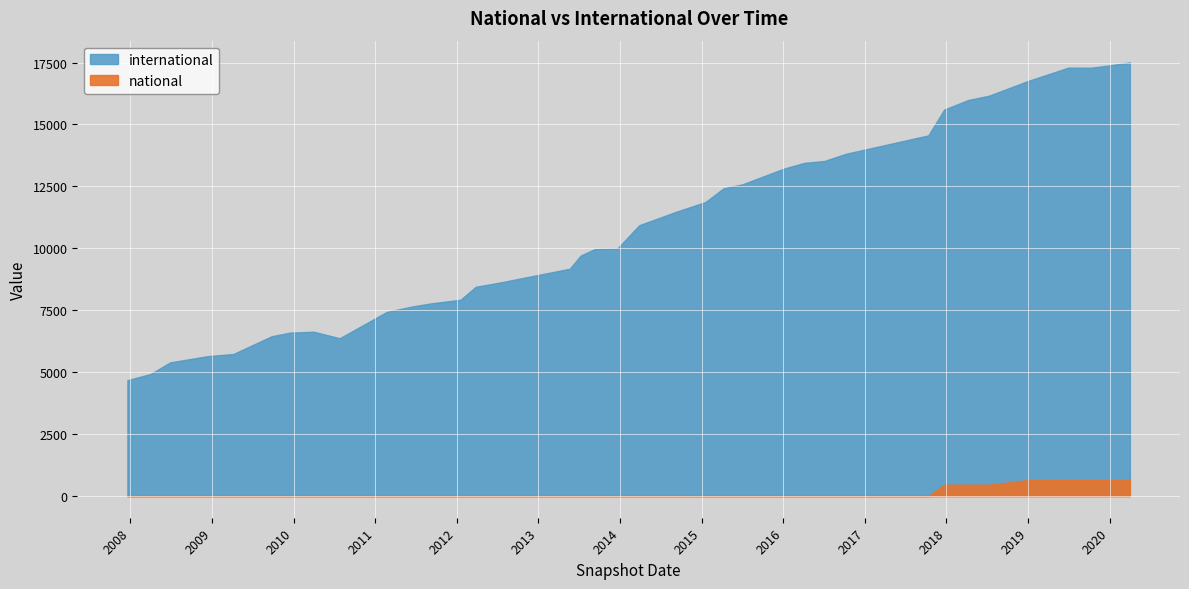

True or false: national has a value of 0 at 2017-10-12.

True